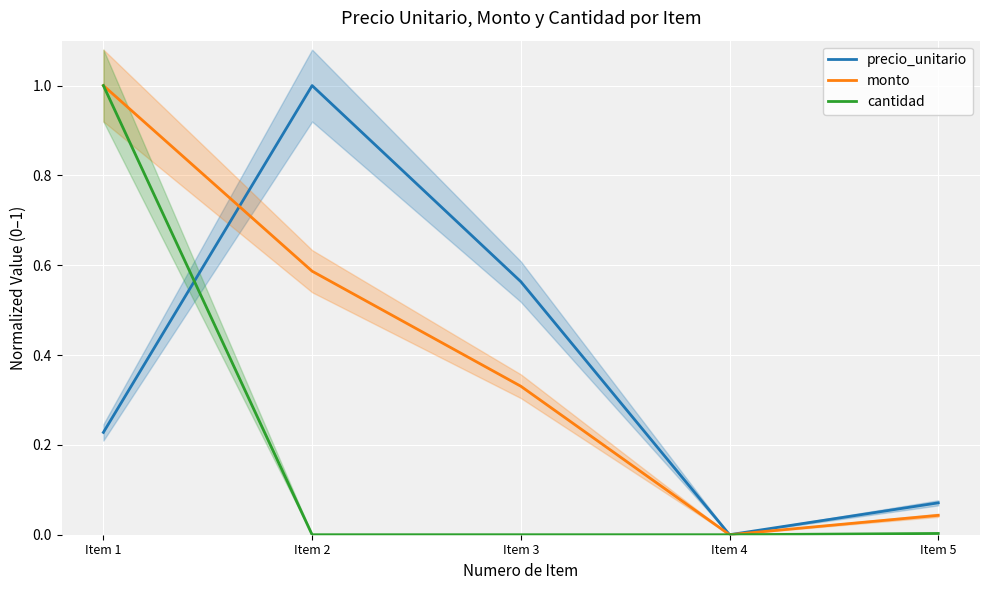

What is the value of the precio_unitario point at the 3rd from the left?

0.6